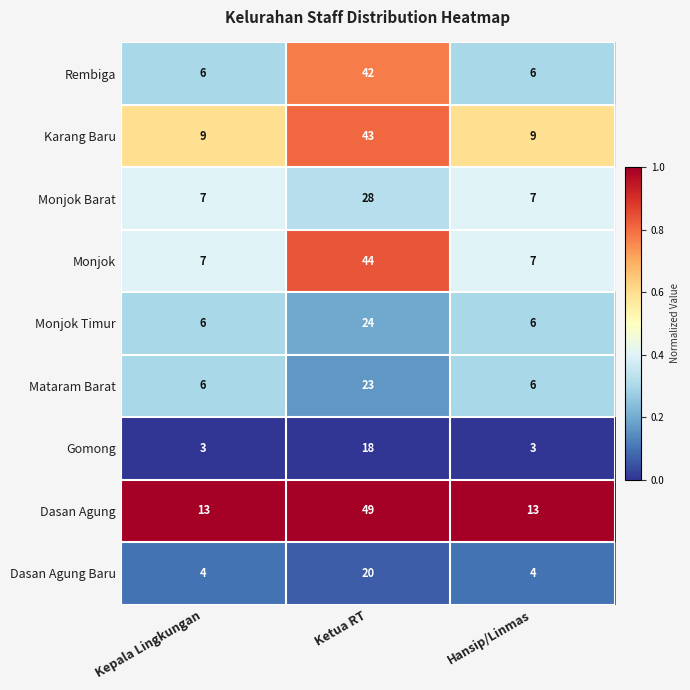

What is the lowest value of the Mataram Barat series?

6